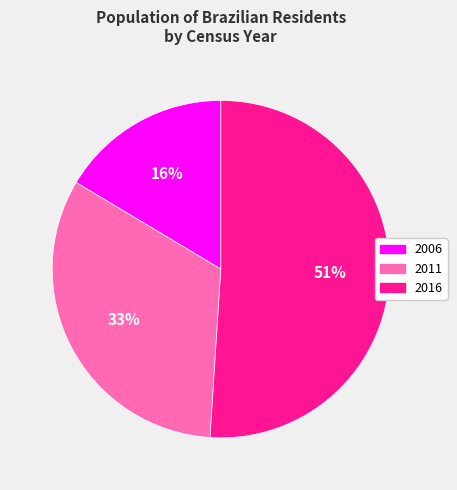

What percentage is the 2011 slice, to the nearest percent?

33%